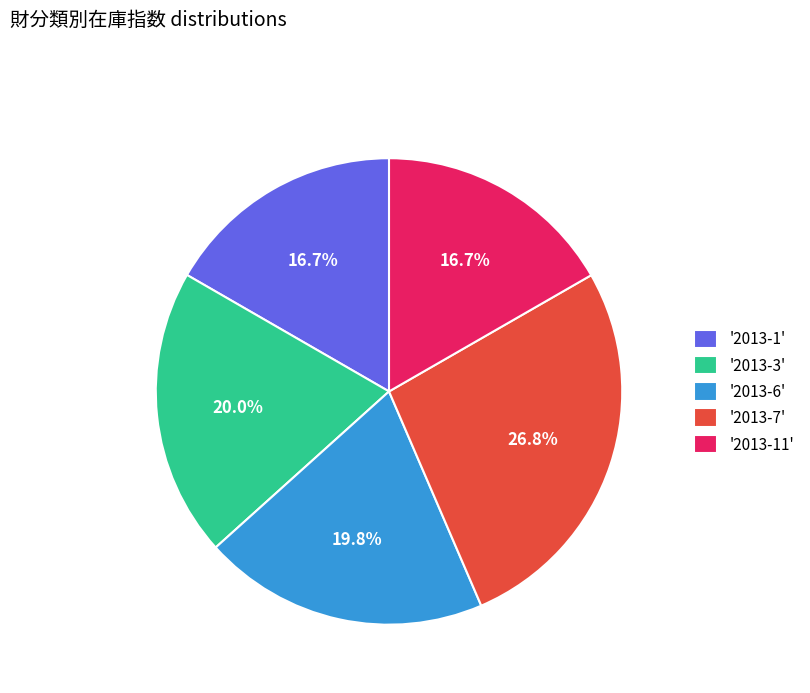

Which has a higher value, '2013-6' or '2013-11'?

'2013-6'